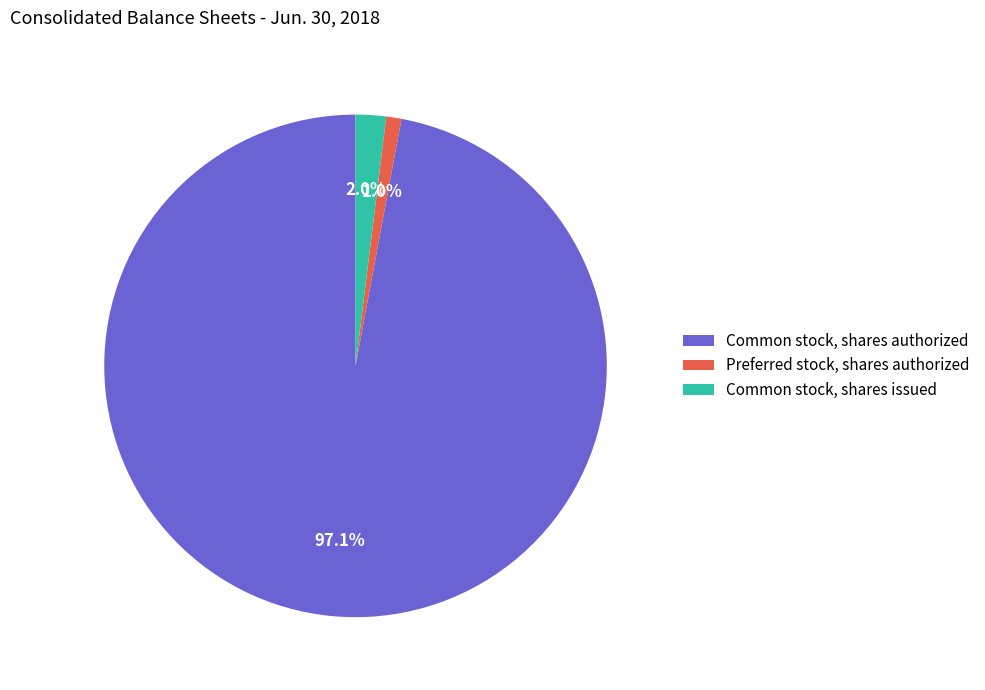

Is it true that Common stock, shares issued is 16% of the pie?

False